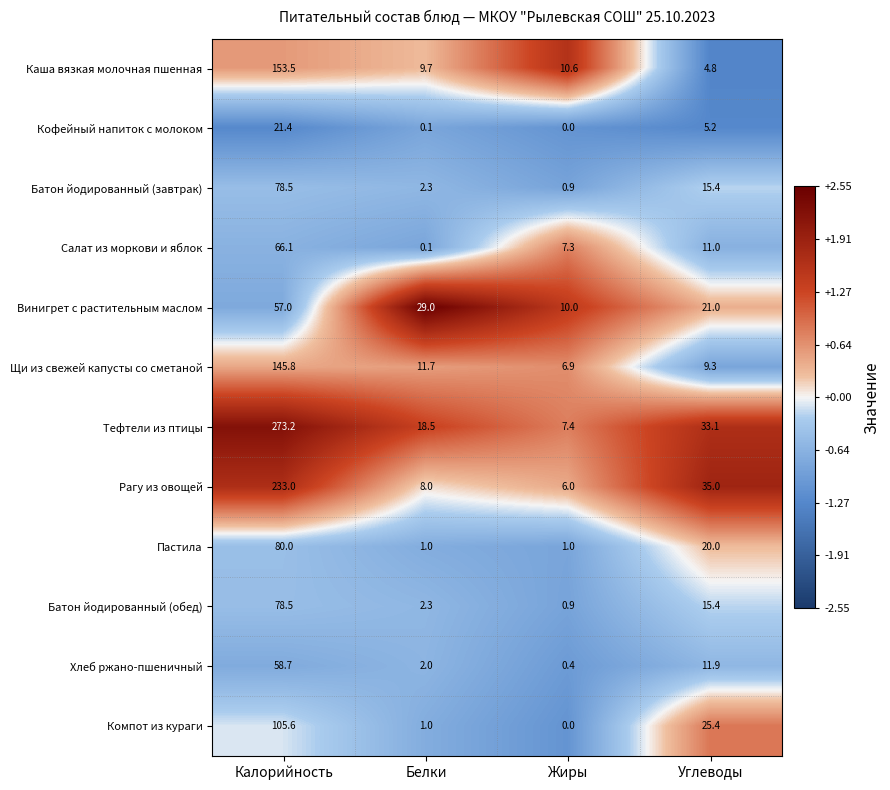

Rank the categories by Винигрет с растительным маслом value from highest to lowest.

Калорийность, Белки, Углеводы, Жиры